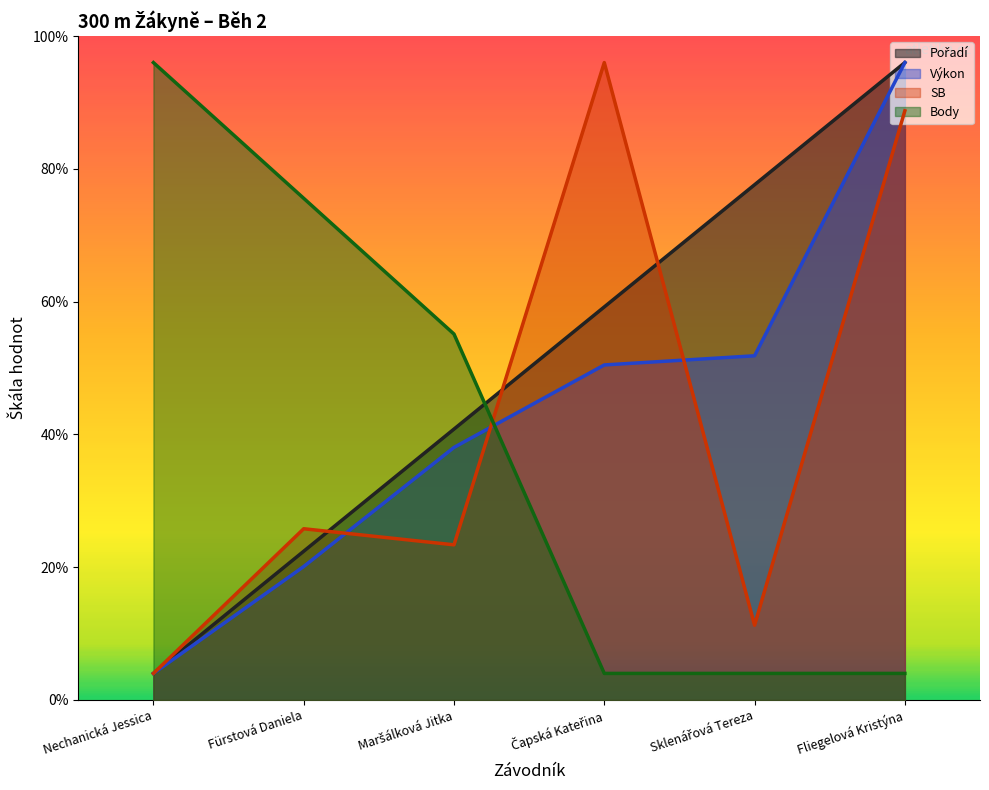

Is the value of Výkon at Fliegelová Kristýna greater than the value of SB at Sklenářová Tereza?

Yes